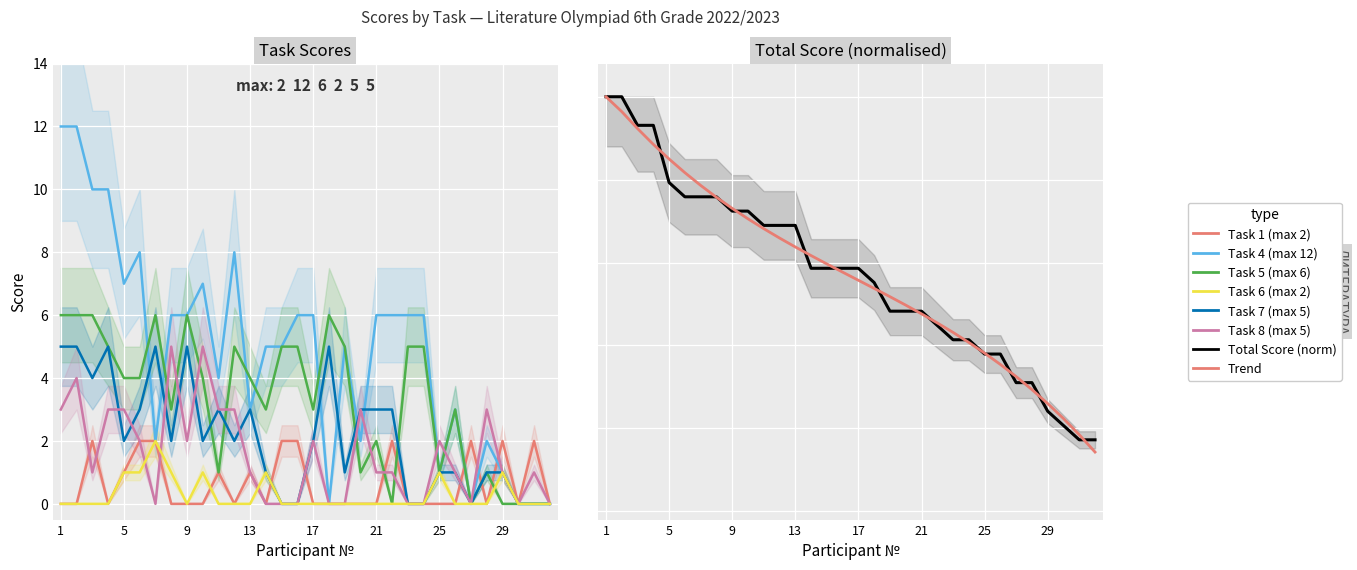

Which series has the widest spread of values?

Task 4 (max 12)